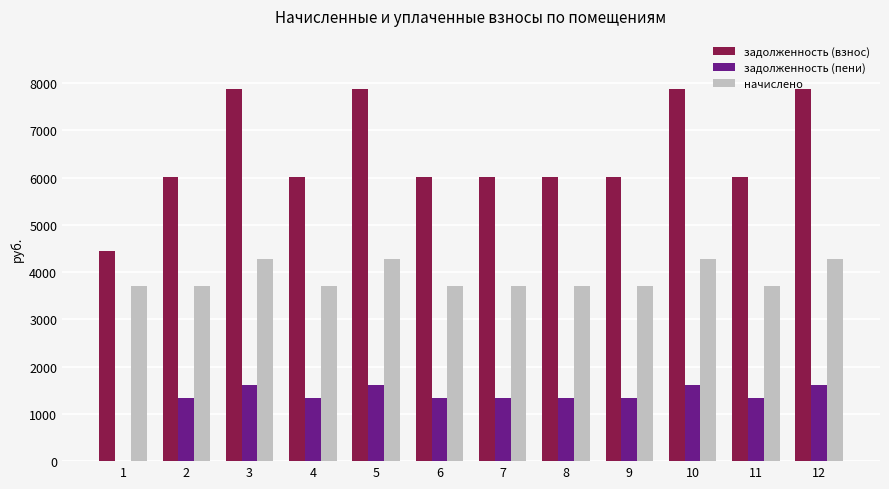

What is the highest value of the начислено series?

4276.8